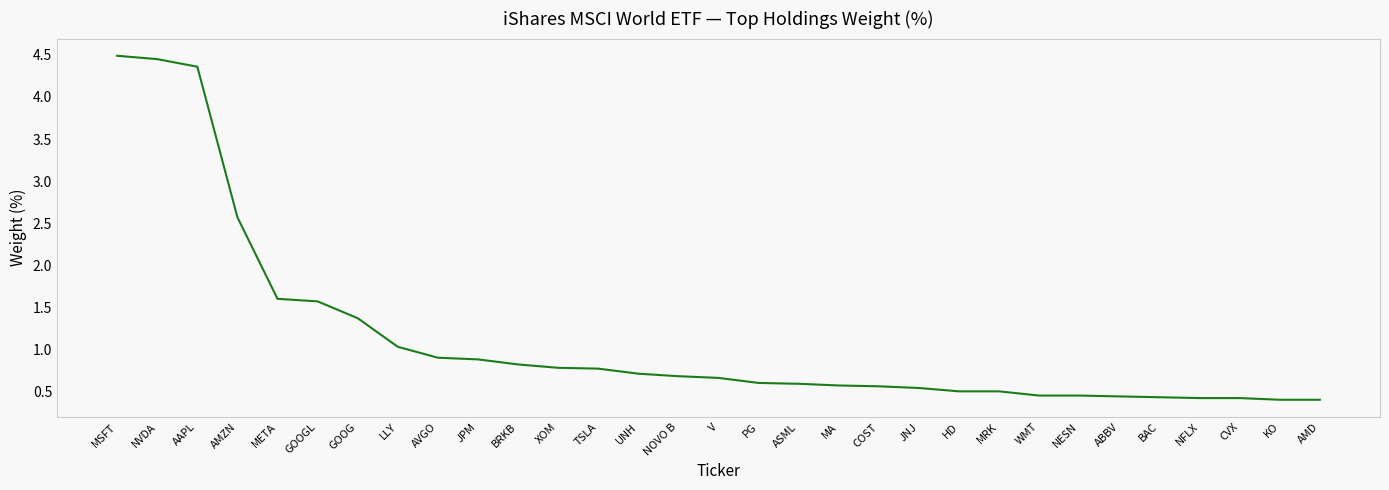

What is the minimum value shown in the chart?

0.4